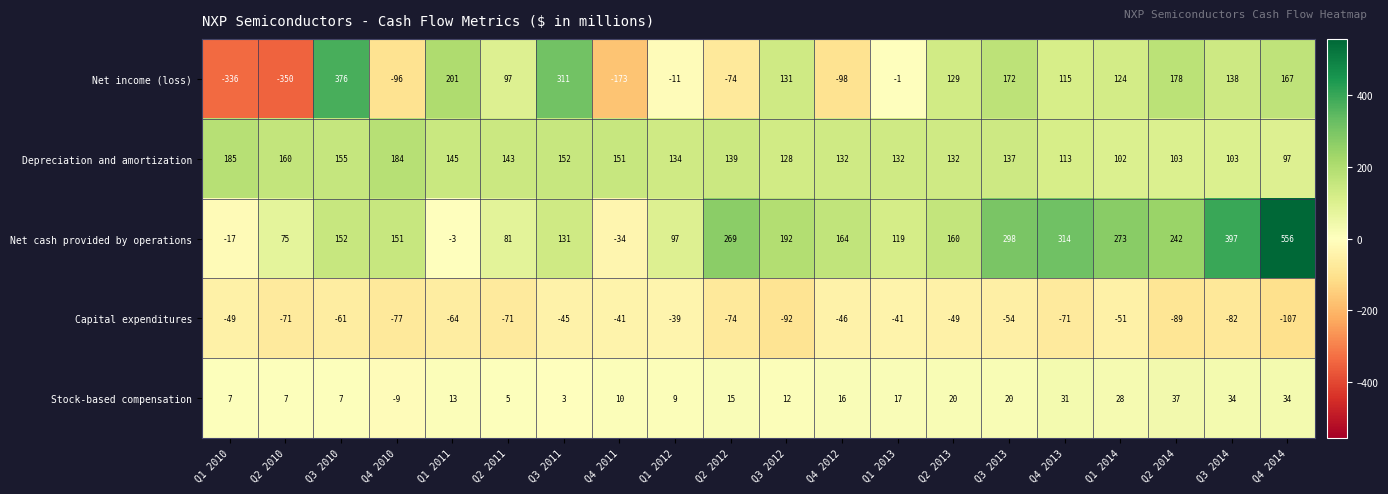

Where is Net income (loss) nearest to the value 13?

Q1 2013